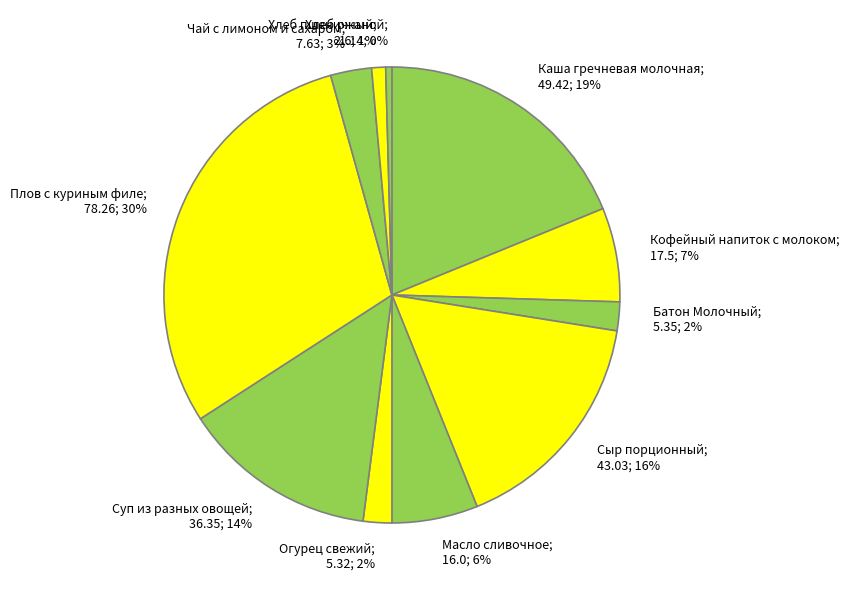

Count the number of slices in the pie.

11